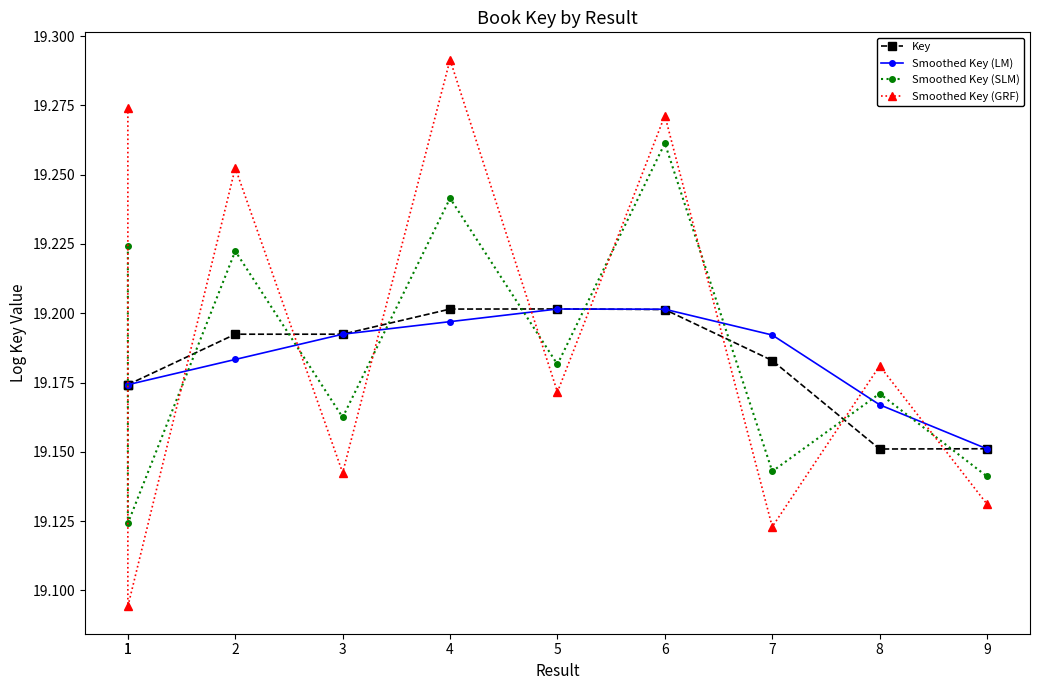

True or false: Smoothed Key (GRF) and Key cross at least once.

True